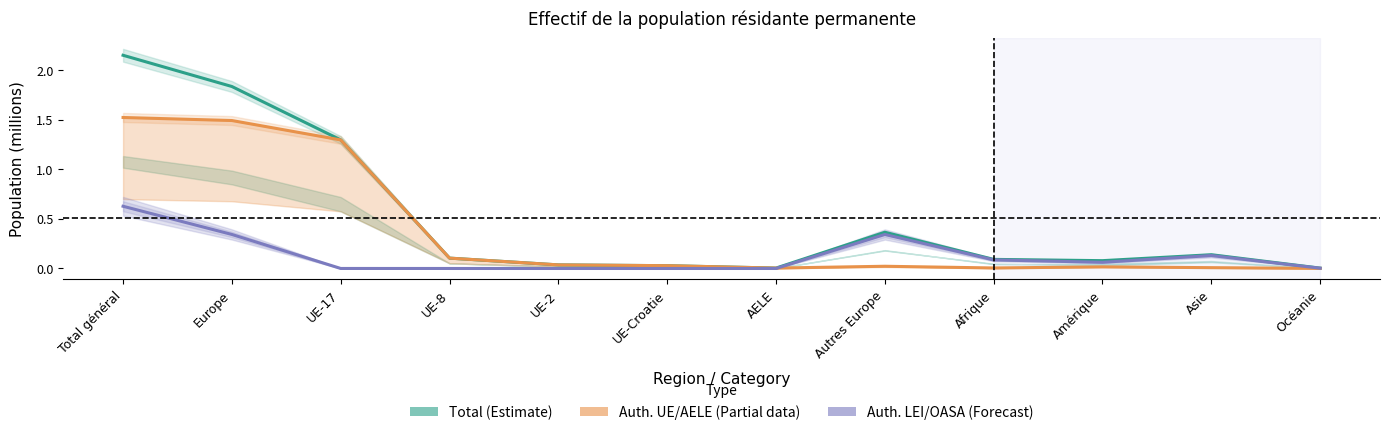

What is the difference between the Auth. UE/AELE (Partial) values at Europe and UE-Croatie?

1.5